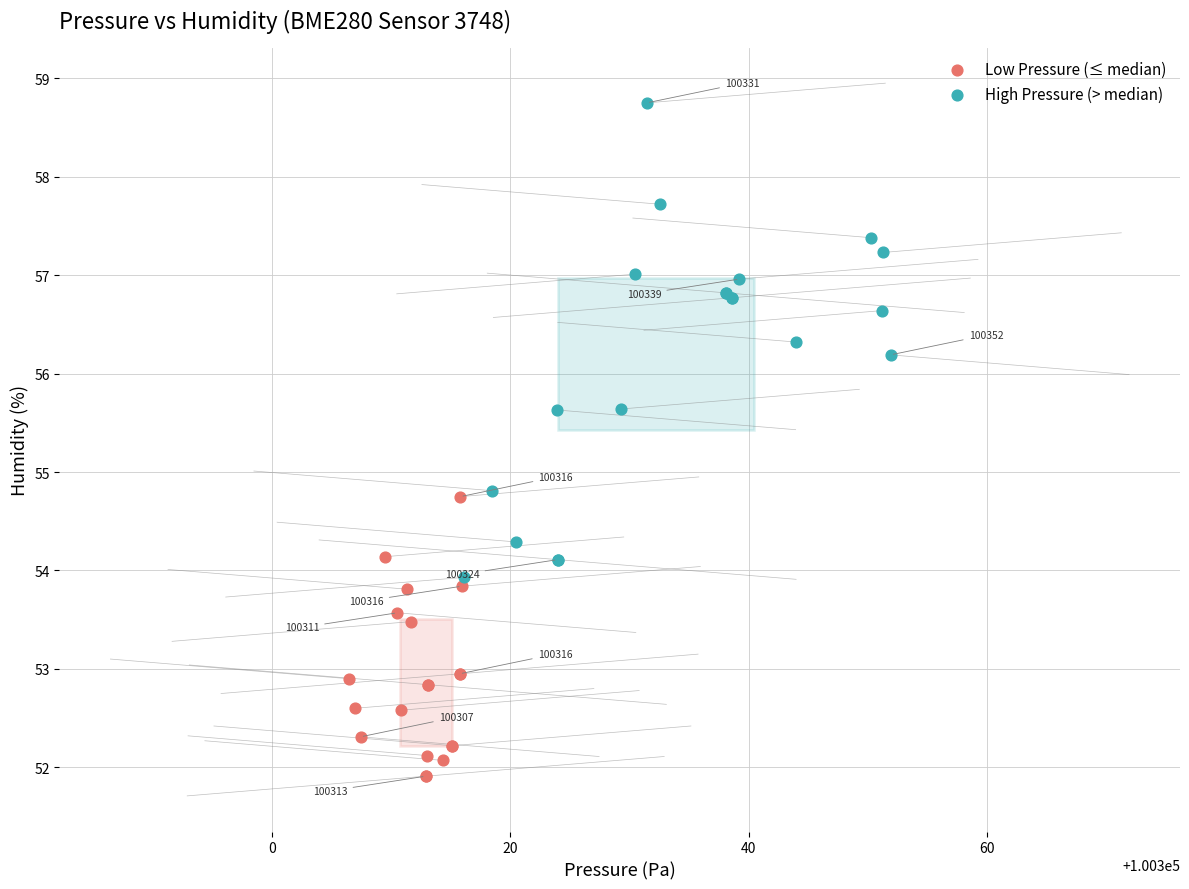

What are all the series names shown in the legend?

Low Pressure (≤ median), High Pressure (> median)